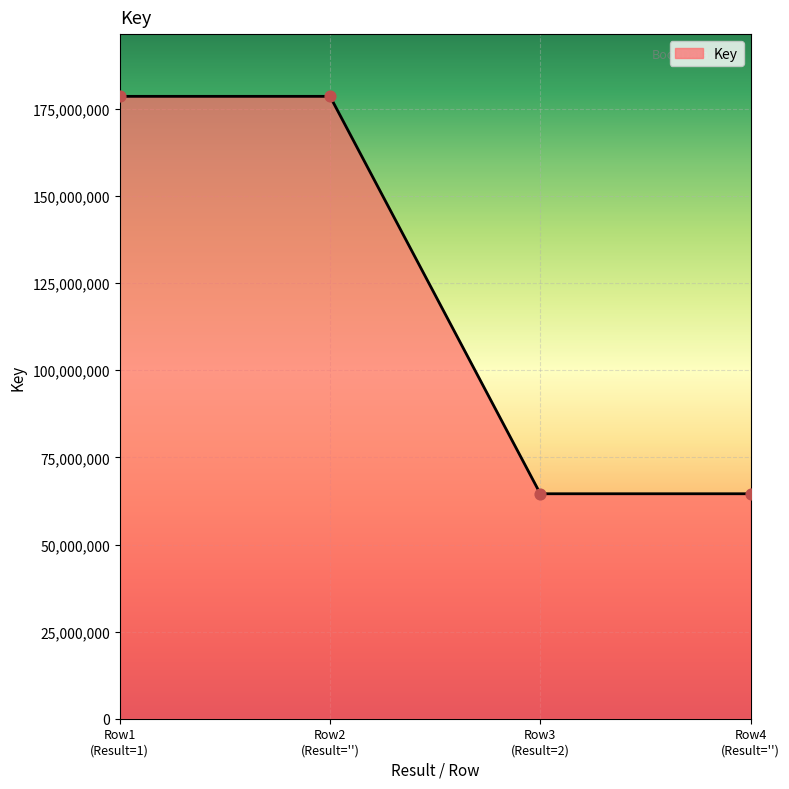

True or false: there are more than 1 points higher than both neighbors.

False